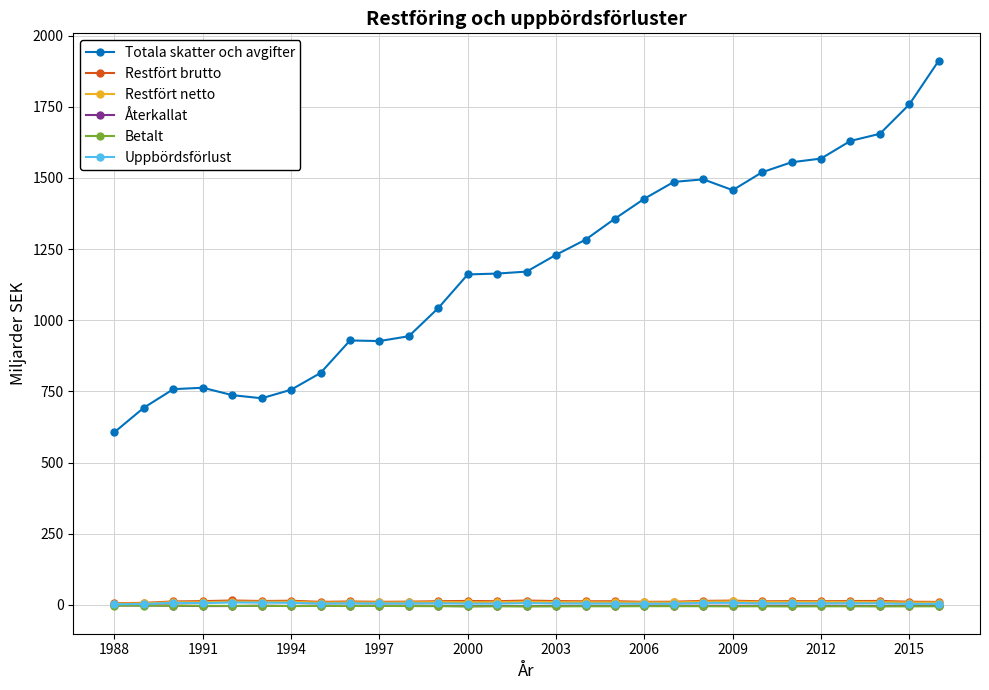

What is the maximum value shown in the chart?

1912.0